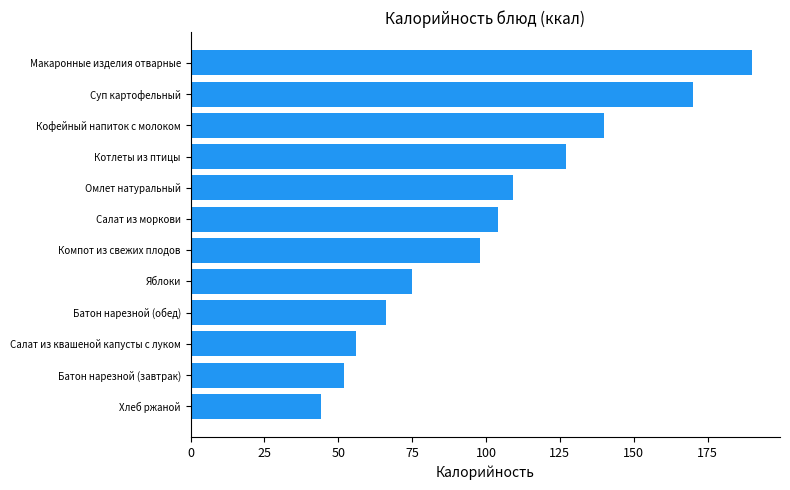

Read the value at Макаронные изделия отварные, to the nearest 5.

190